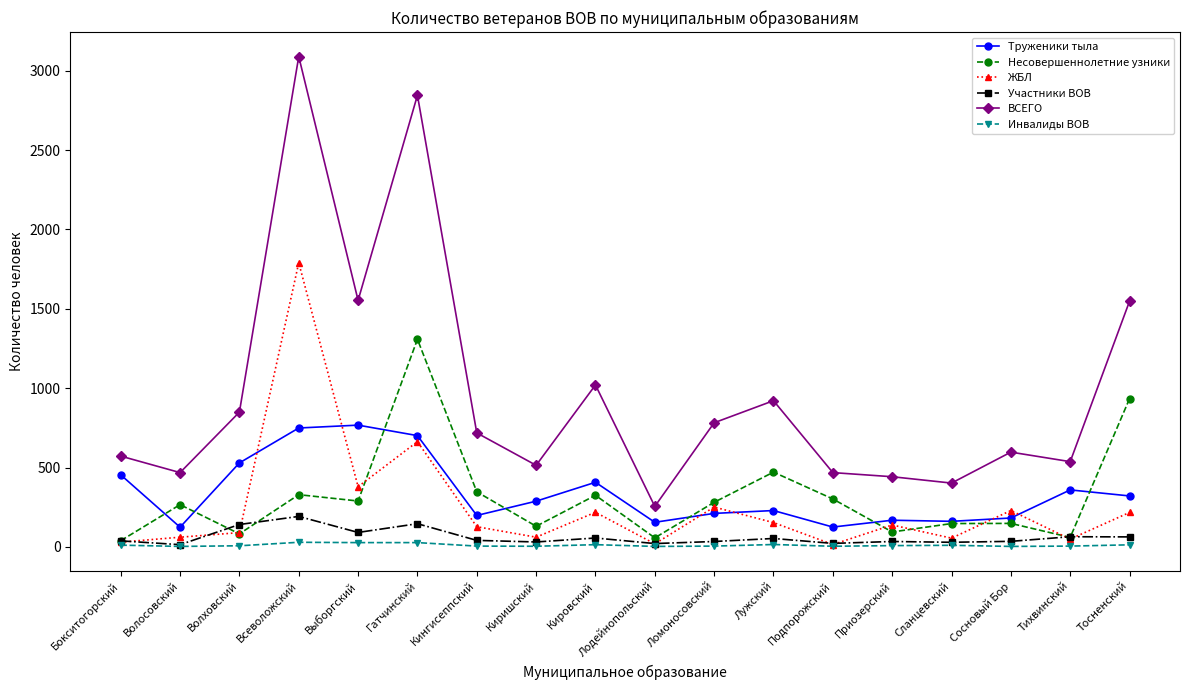

What is the maximum value shown in the chart?

3089